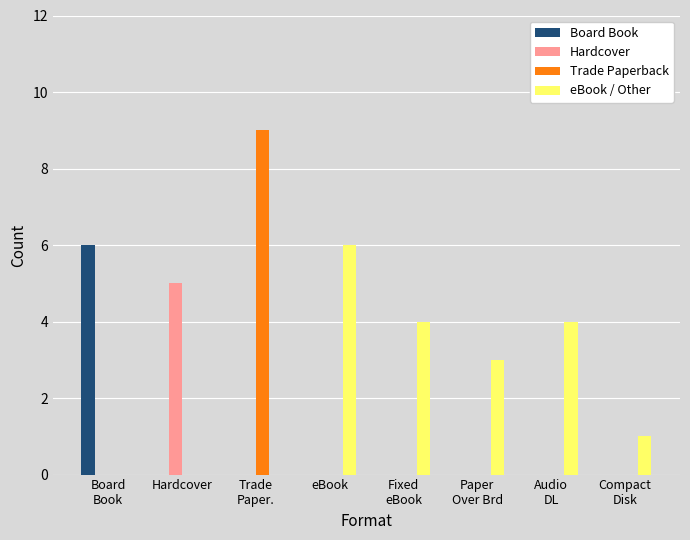

What is the sum of all eBook / Other values?

18